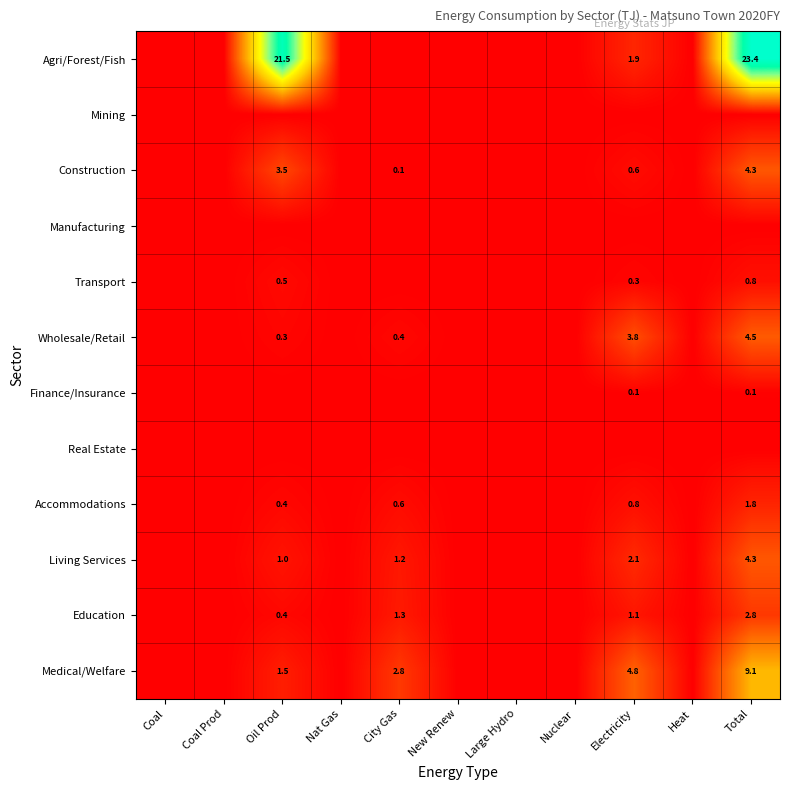

What is the difference between the Accommodations values at Electricity and Total?

1.0